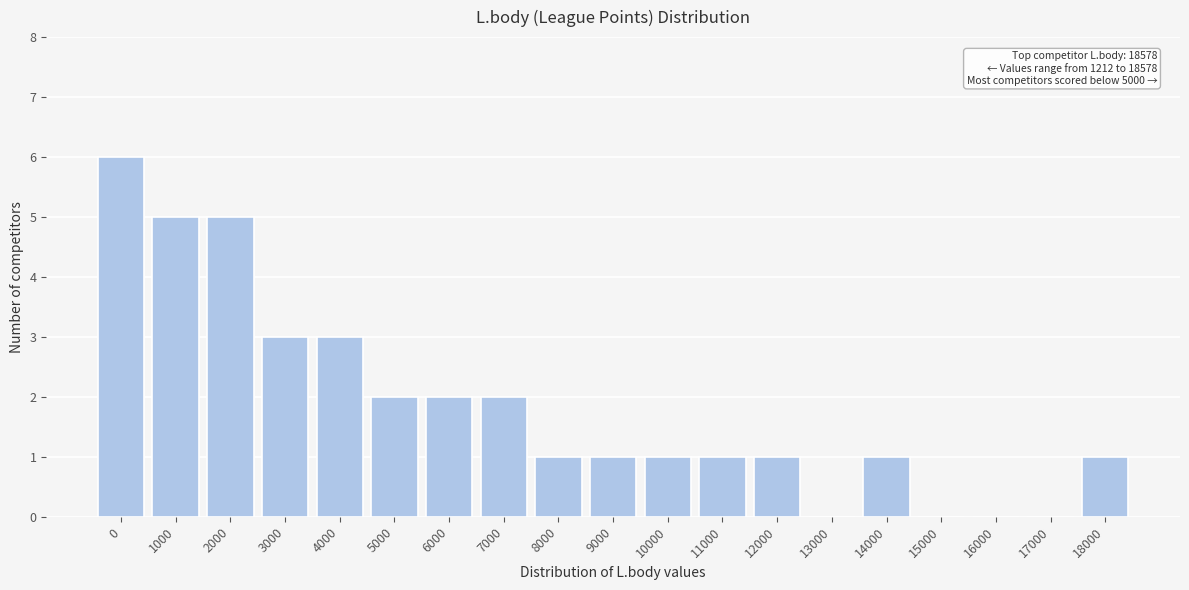

Reading left to right, extract all data points from this chart.

0=6	1000=5	2000=5	3000=3	4000=3	5000=2	6000=2	7000=2	8000=1	9000=1	10000=1	11000=1	12000=1	13000=0	14000=1	15000=0	16000=0	17000=0	18000=1